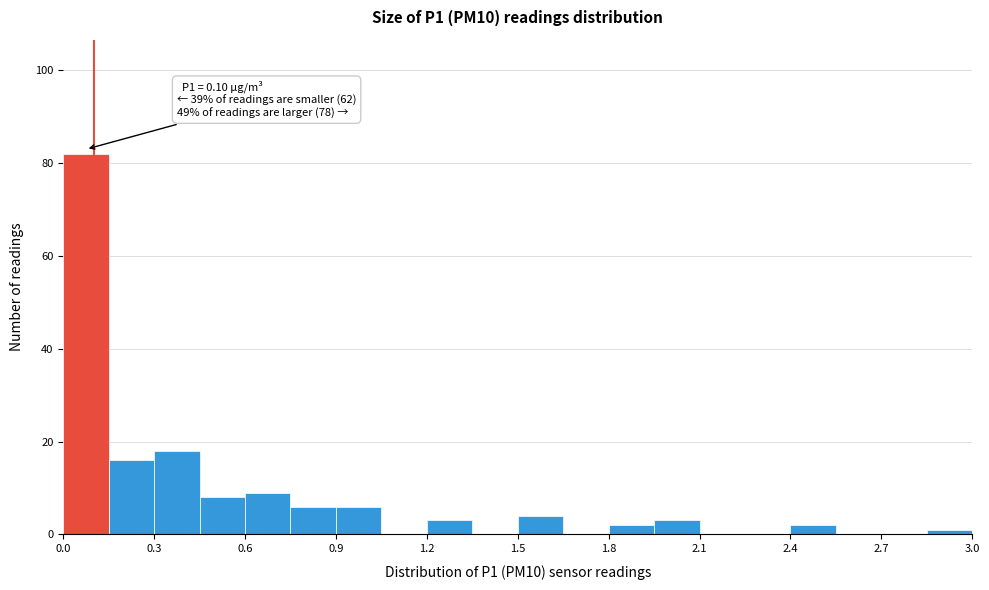

Read against the x-axis, roughly where is the centre of the tallest bar?

0.10